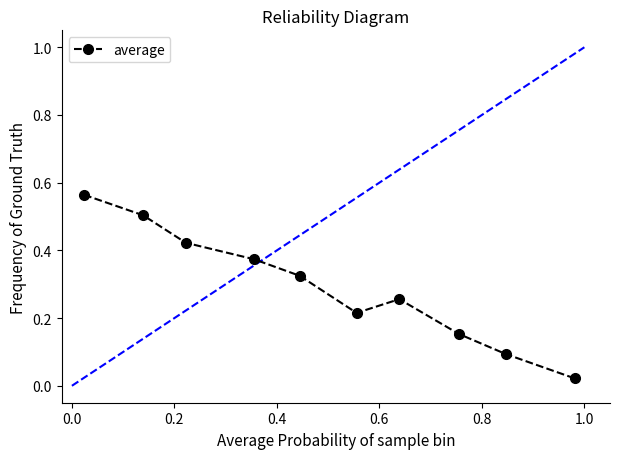

What is the difference between the second highest and minimum values?

0.5